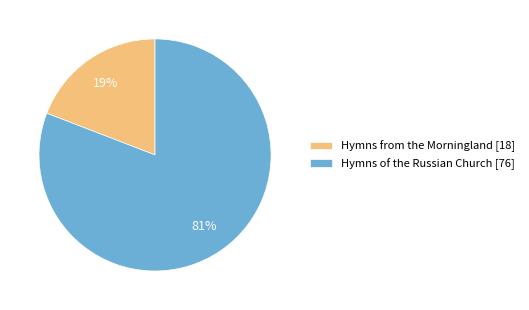

What is the smallest slice in the pie chart?

Hymns from the Morningland